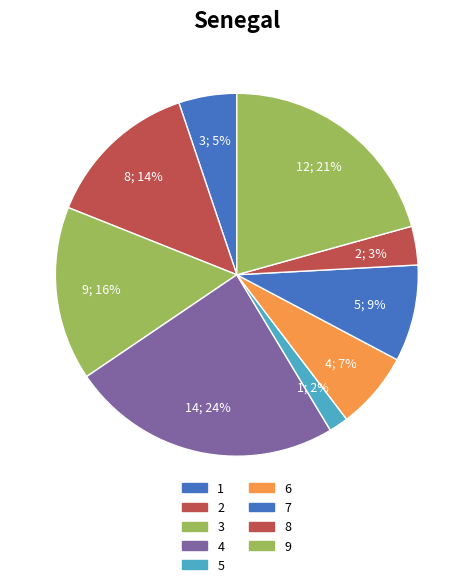

How many segments does this pie chart have?

9